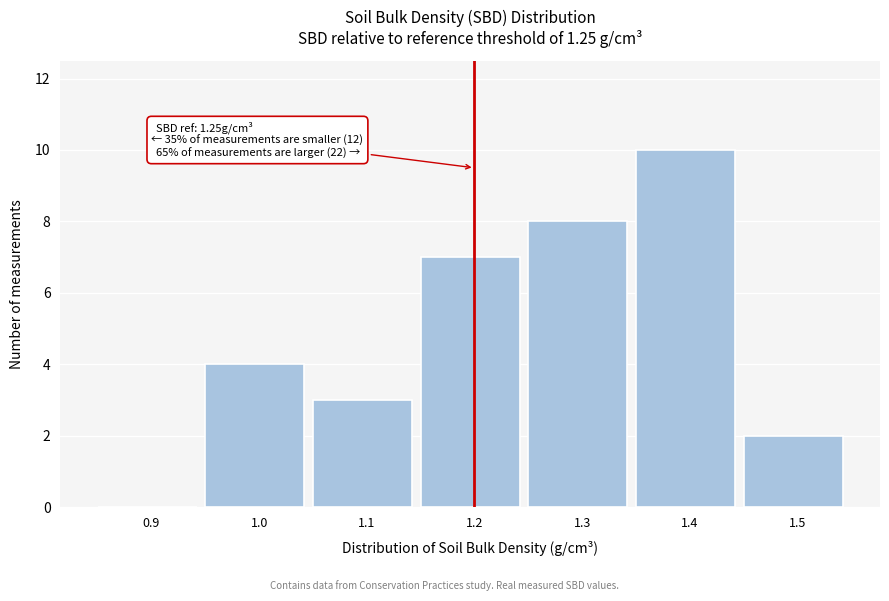

Reading left to right, transcribe all the data shown in this chart.

0.9=0	1.0=4	1.1=3	1.2=7	1.3=8	1.4=10	1.5=2